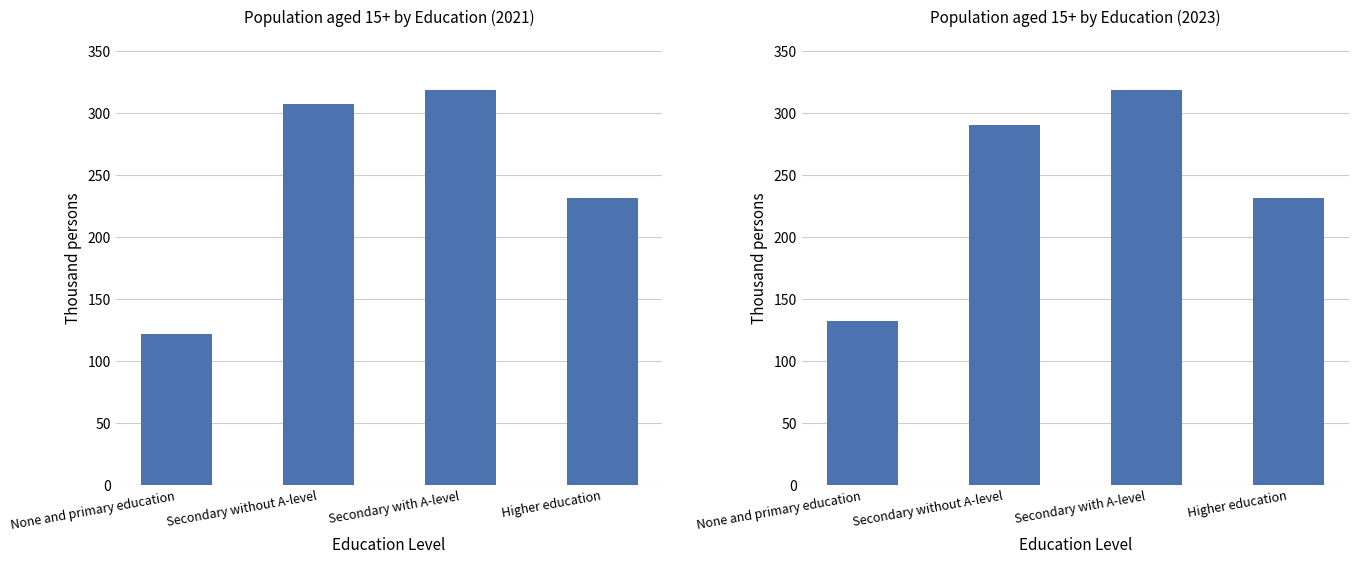

What is the sum of all 2021 values?

979.8